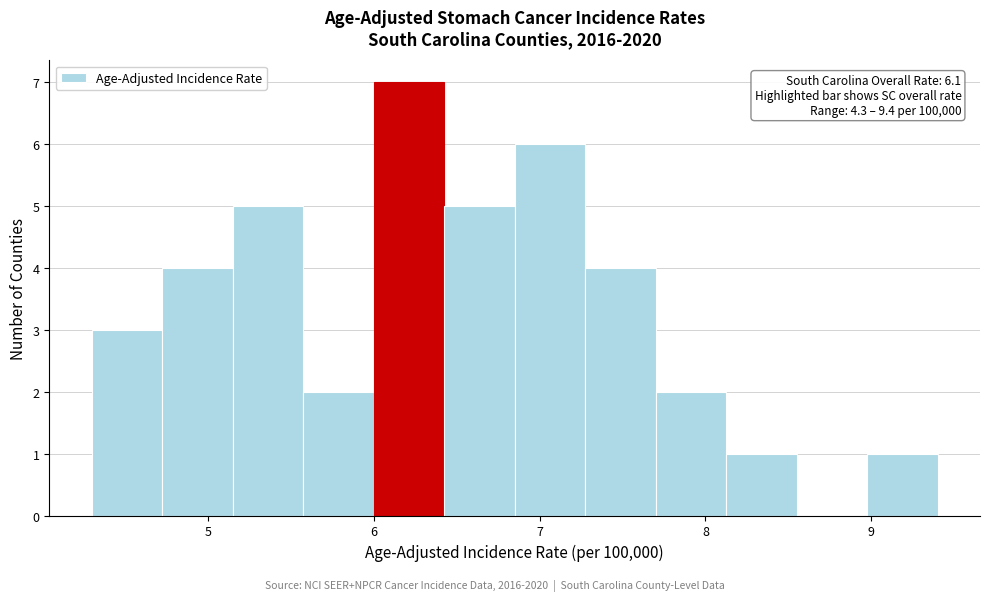

Over which range of the x-axis is the bar tallest?

6.0 to 6.4